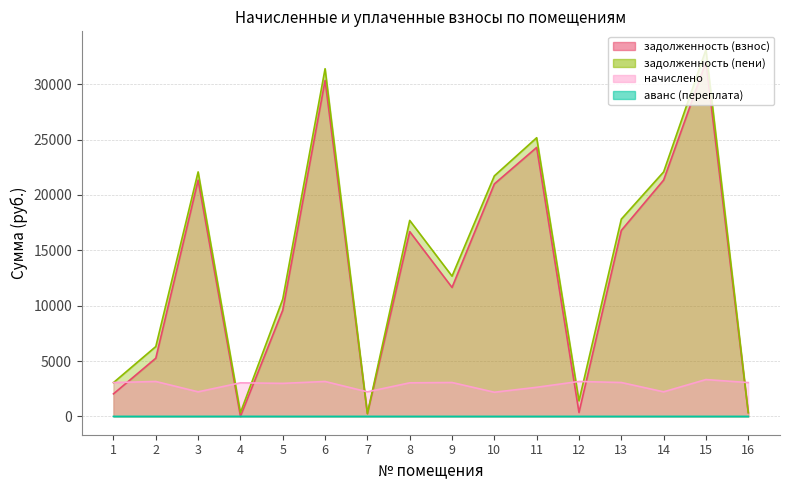

At which category is the sum across all series the highest?

15